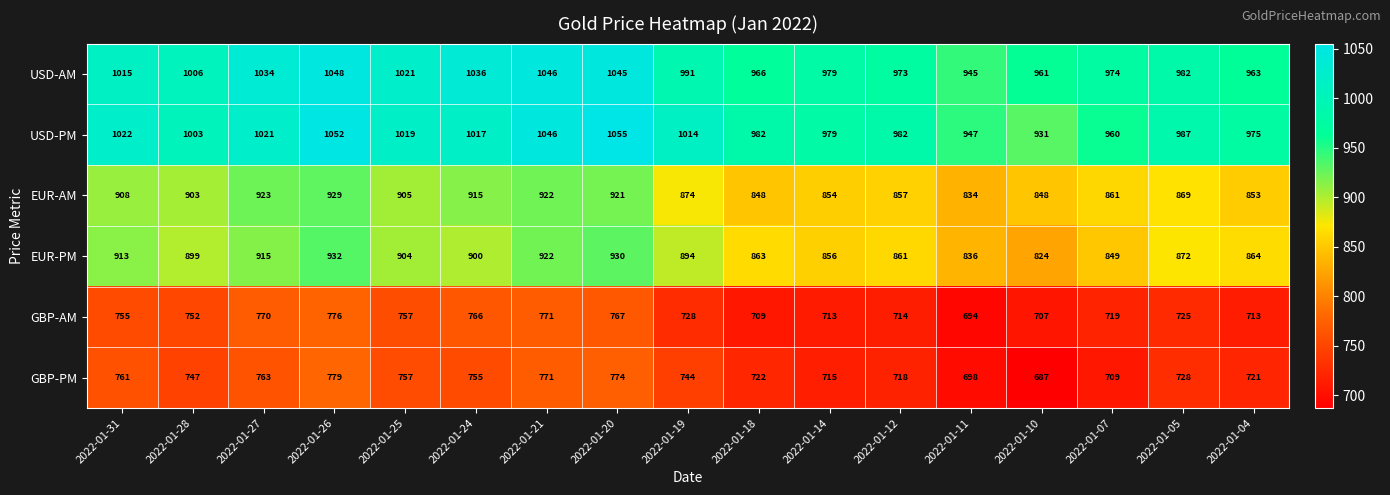

What is the average value of the USD-PM series?

1000